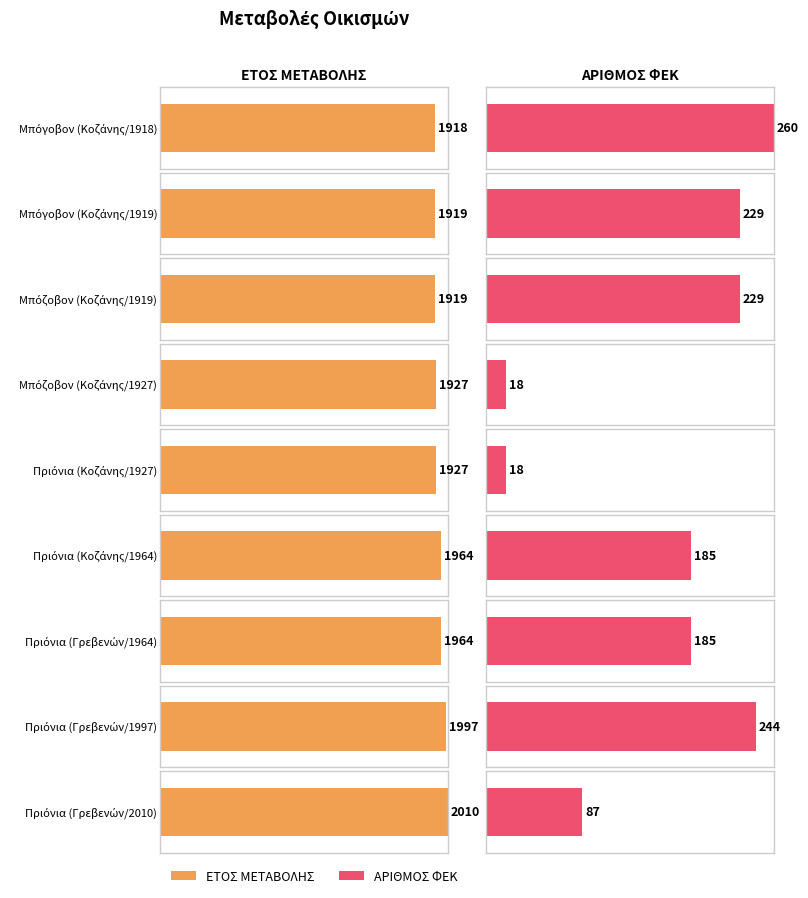

Which series has the widest spread of values?

ΑΡΙΘΜΟΣ ΦΕΚ